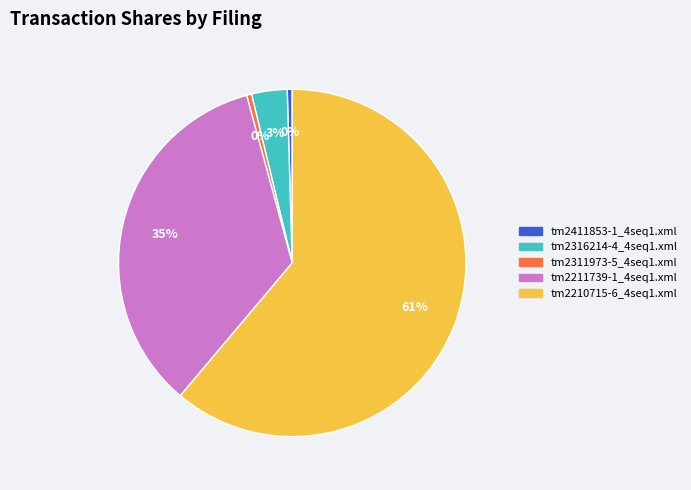

Is it true that tm2411853-1_4seq1.xml is 0% of the pie?

True